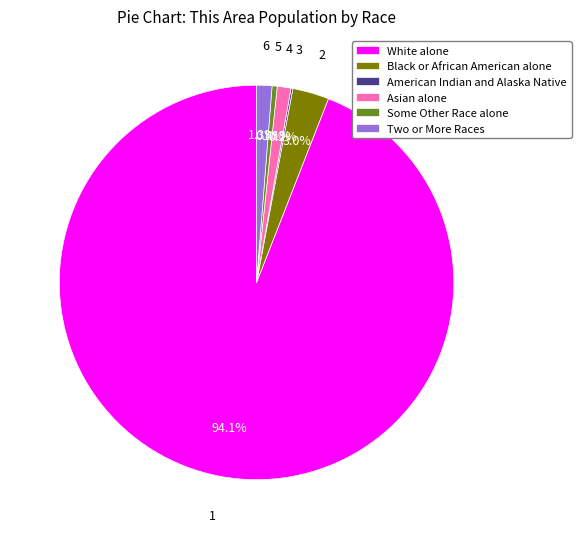

How much of the chart is everything except Some Other Race alone?

99.6%